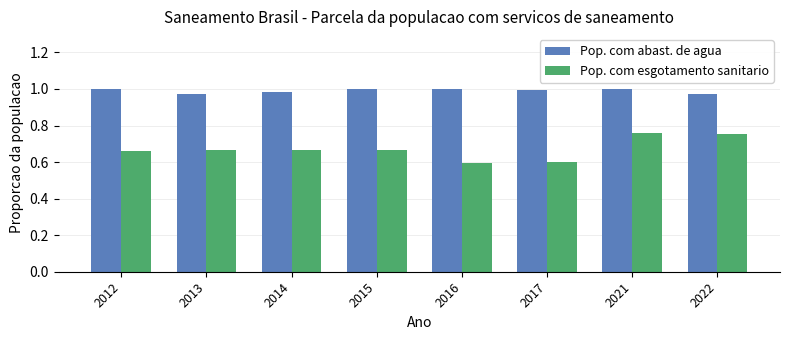

List the series in order of their peak value, highest first.

Pop. com abast. de agua, Pop. com esgotamento sanitario